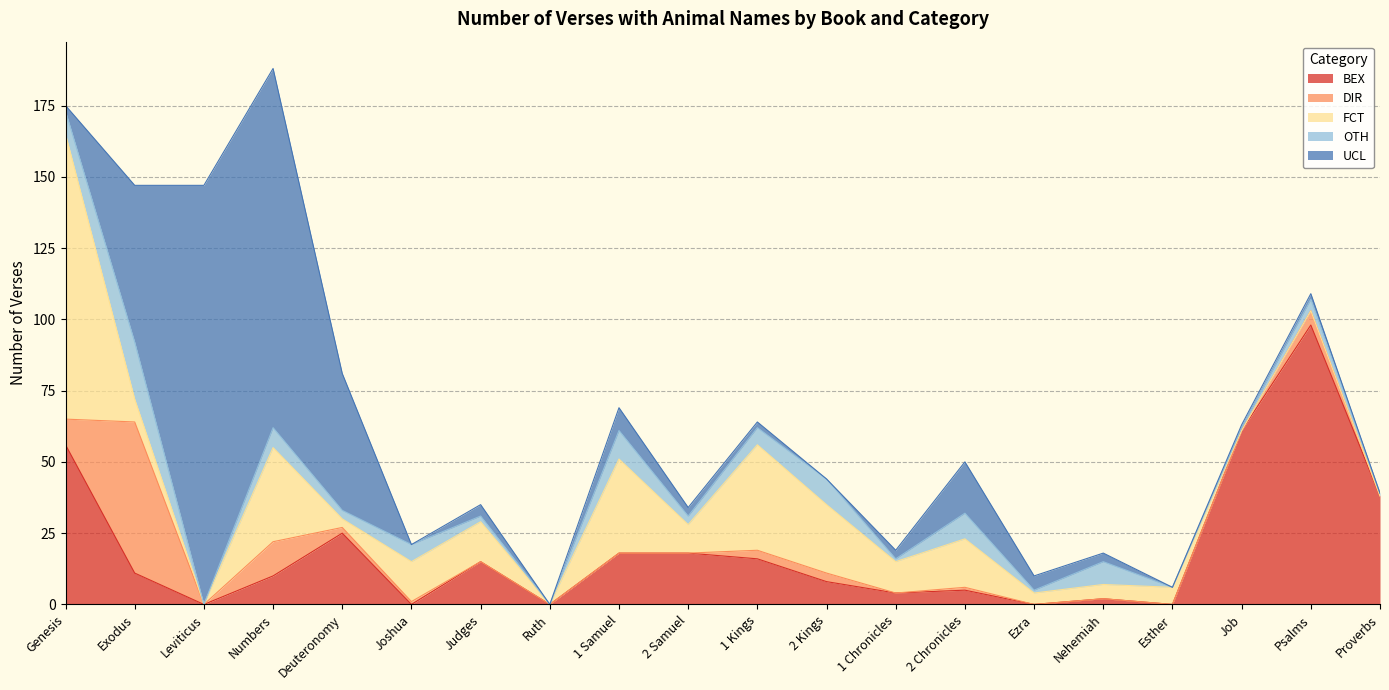

Rank the categories by OTH value from lowest to highest.

Leviticus, Ruth, Esther, 1 Chronicles, Ezra, Job, Proverbs, Judges, Deuteronomy, 2 Samuel, Psalms, Joshua, 1 Kings, Numbers, Genesis, Nehemiah, 2 Kings, 2 Chronicles, 1 Samuel, Exodus